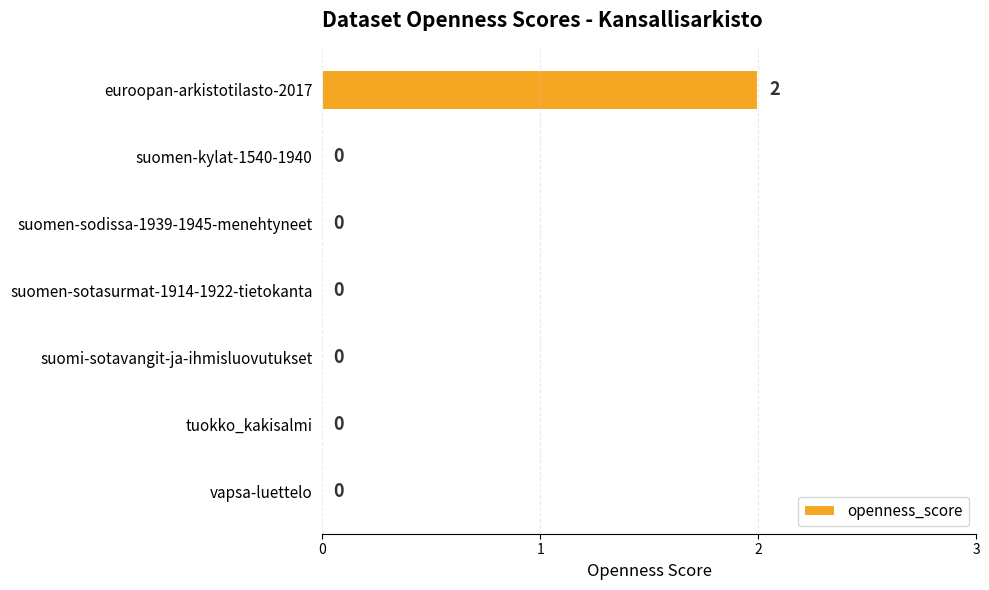

The chart shows a value of 0 at suomen-sodissa-1939-1945-menehtyneet. True or false?

True